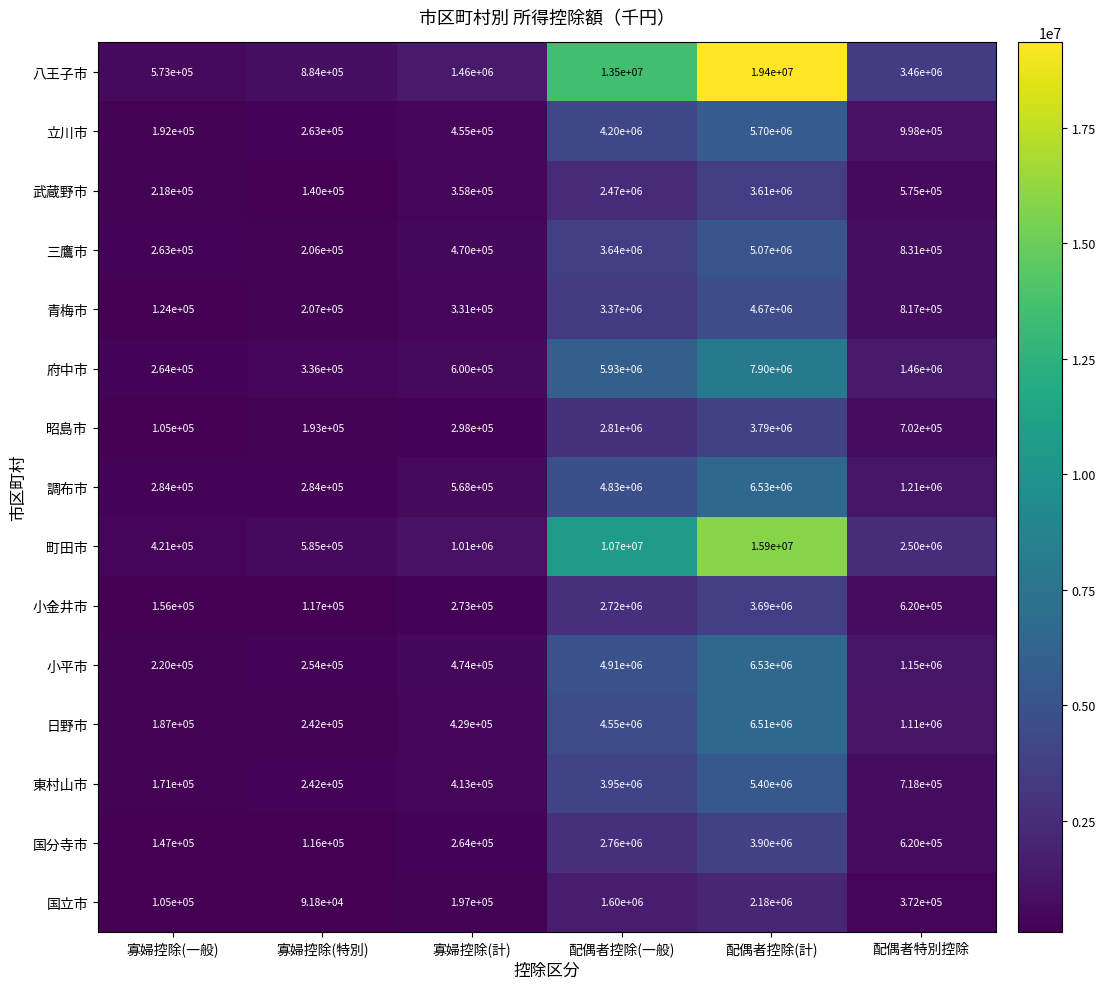

What is the smallest value displayed?

91800